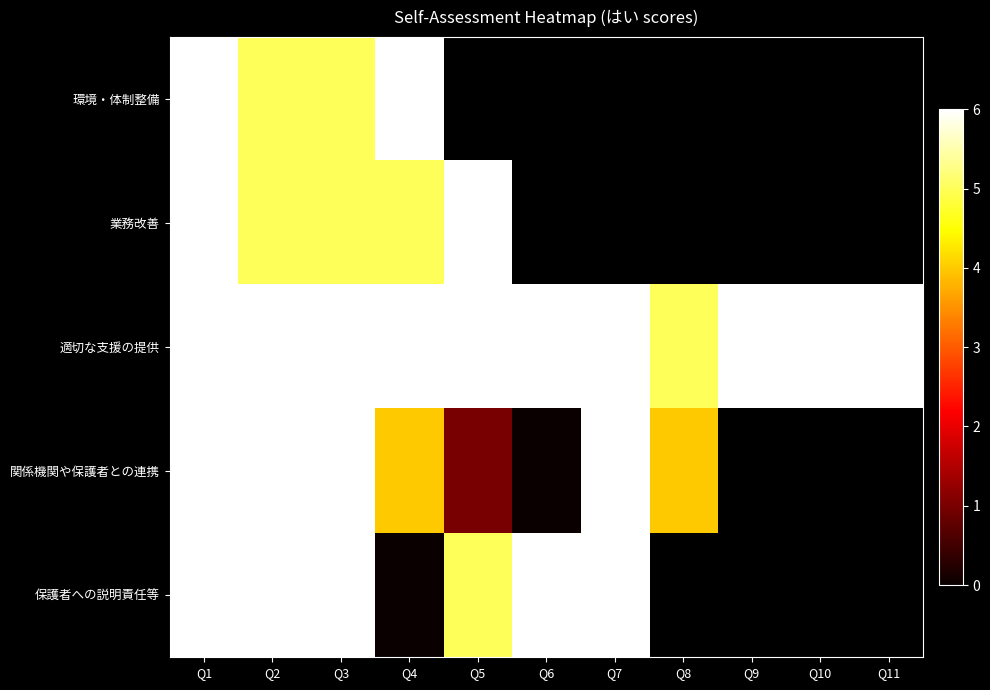

How many distinct data groups are displayed?

5